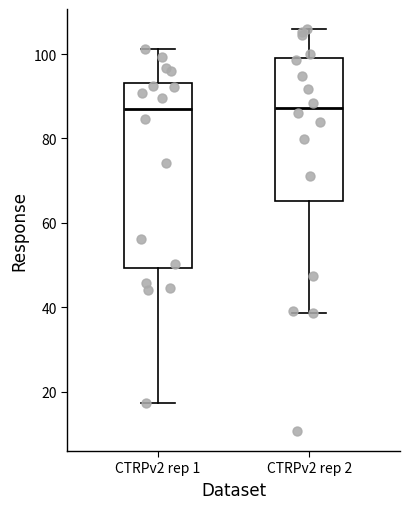

Reading left to right, transcribe this box plot: for each box, give where its median line is, the range the box spans, and where its two whiskers end, as read against the y-axis. The values are not printed on the chart, so give them approximately, as read against the axis.

CTRPv2 rep 1: median 86, box 50 to 94, whiskers 18 to 102
CTRPv2 rep 2: median 88, box 66 to 98, whiskers 38 to 106